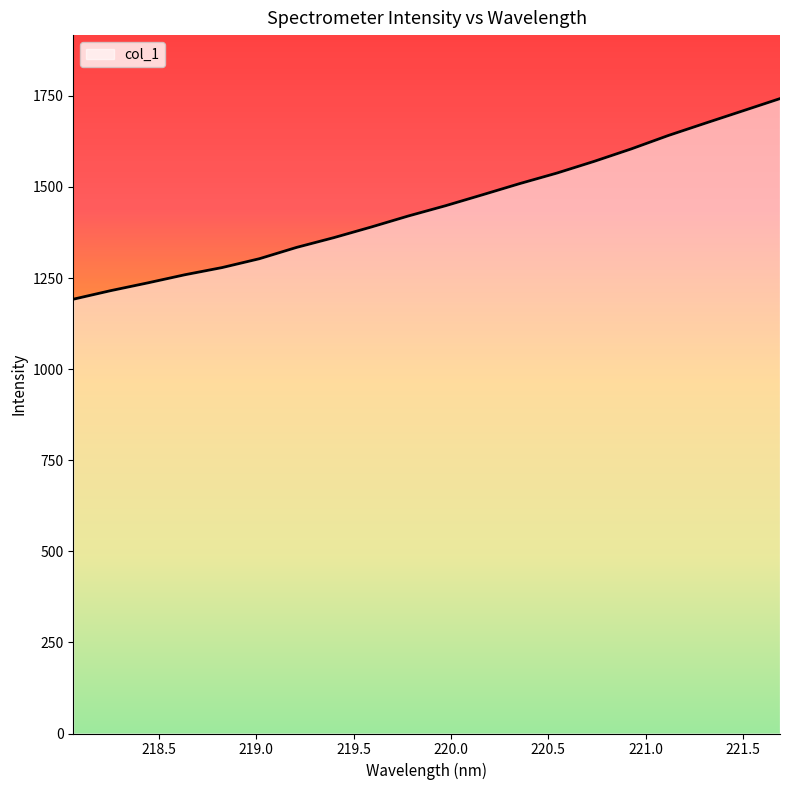

What is the difference between the maximum and minimum values?

550.5